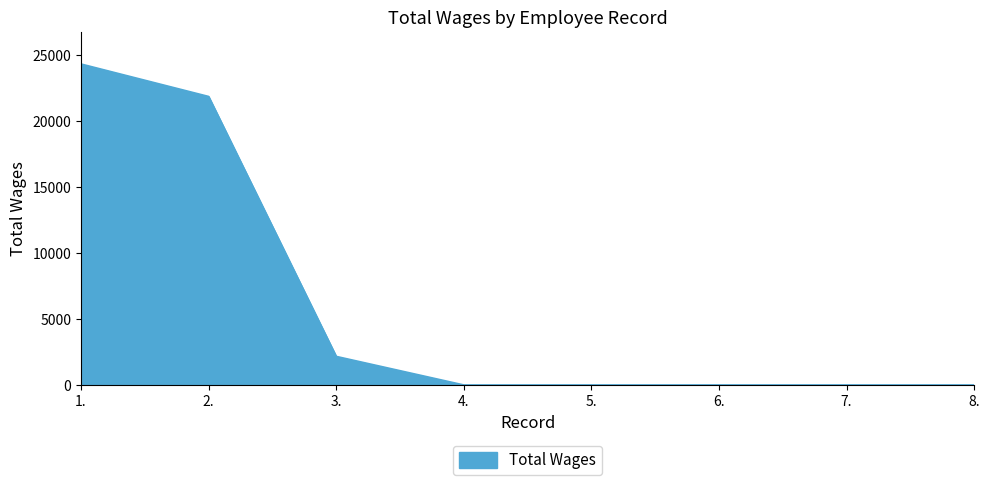

What is the maximum value shown in the chart?

24309